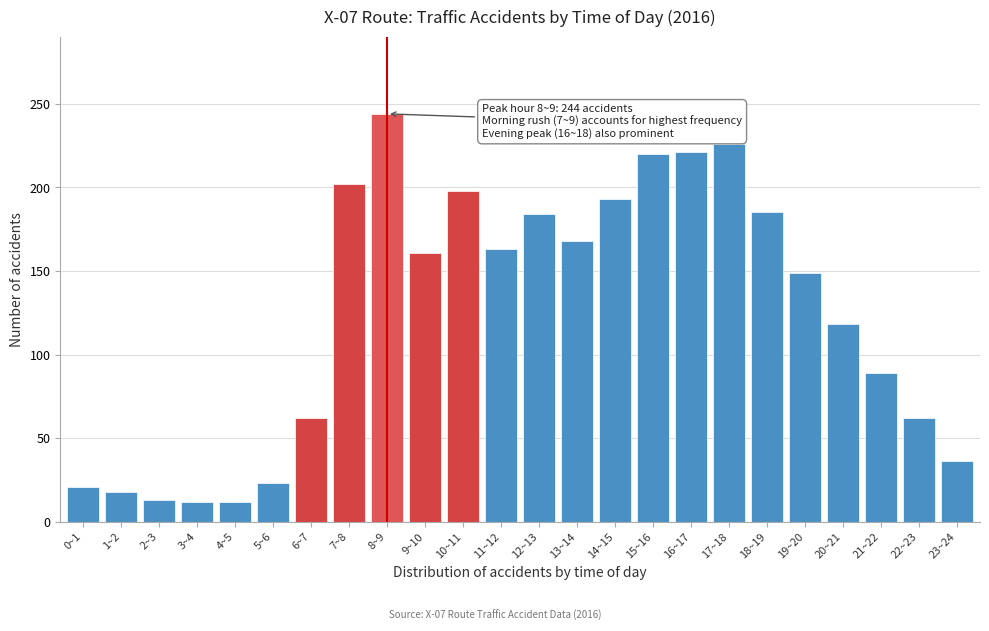

What is the smallest value displayed?

12